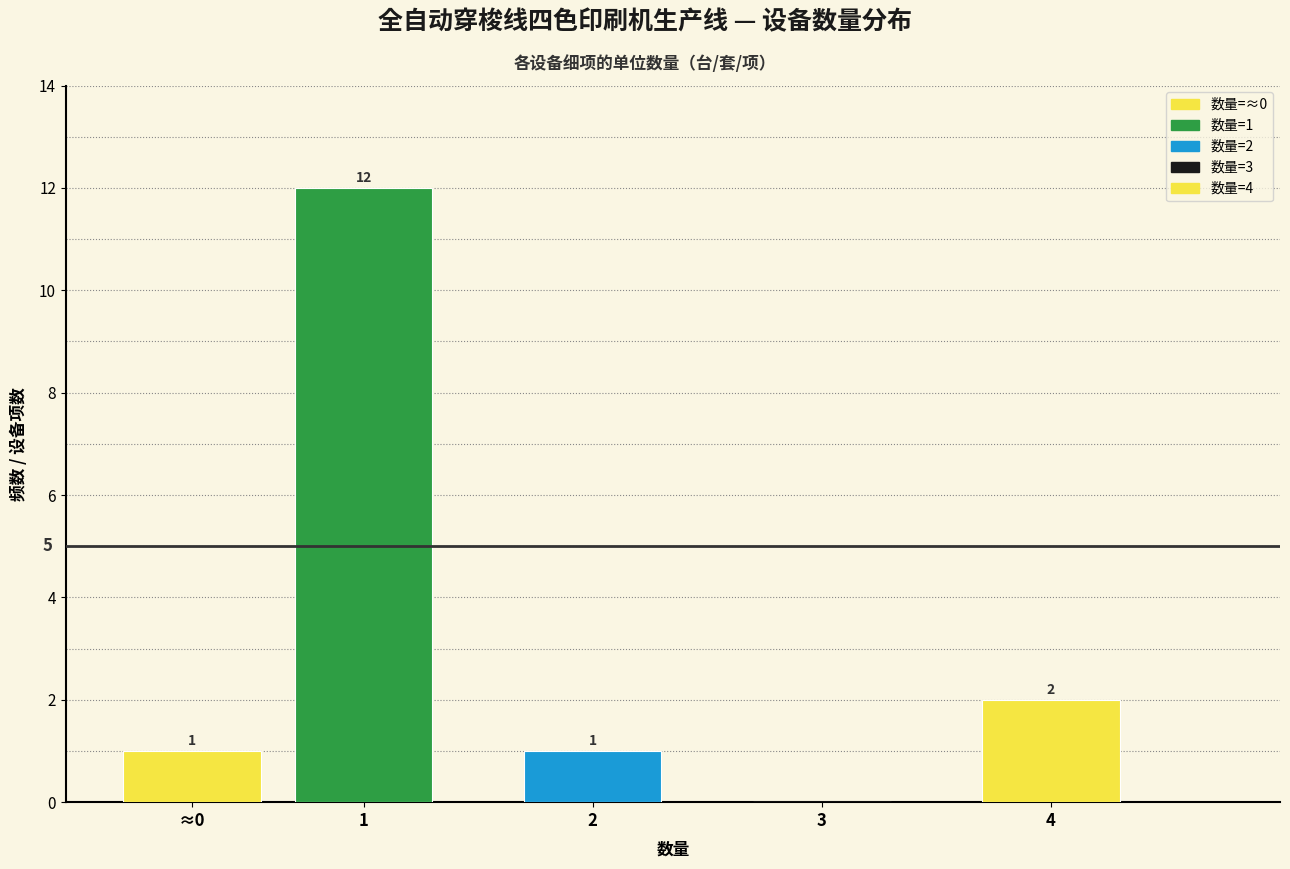

Reading left to right, list all the values displayed in this chart.

≈0=1	1=12	2=1	3=0	4=2